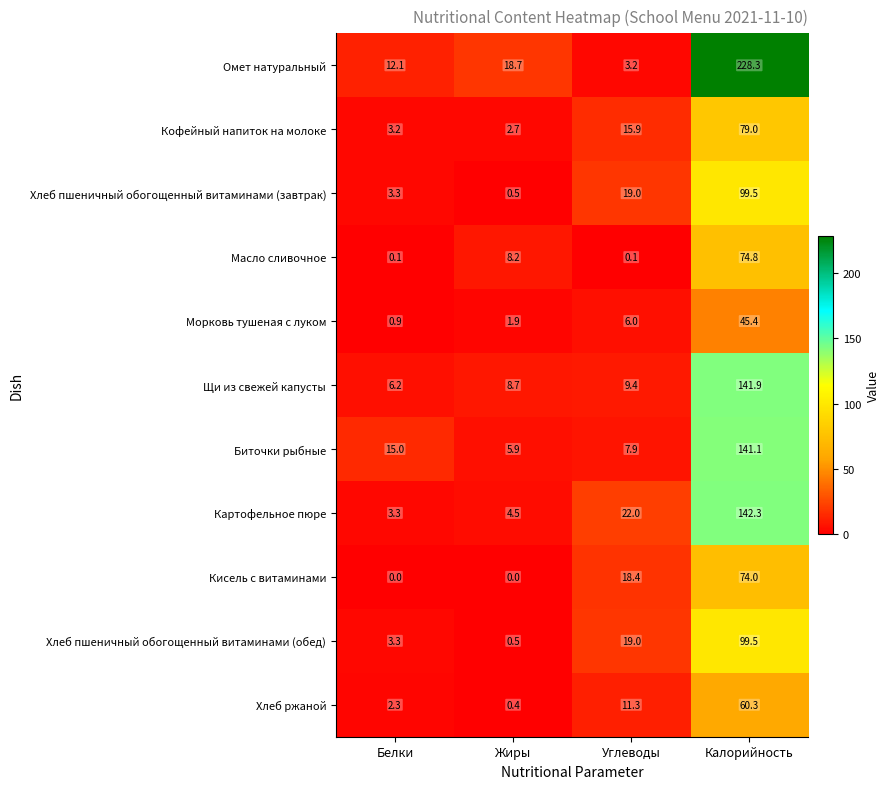

Which series changed the most between Белки and Углеводы?

Картофельное пюре